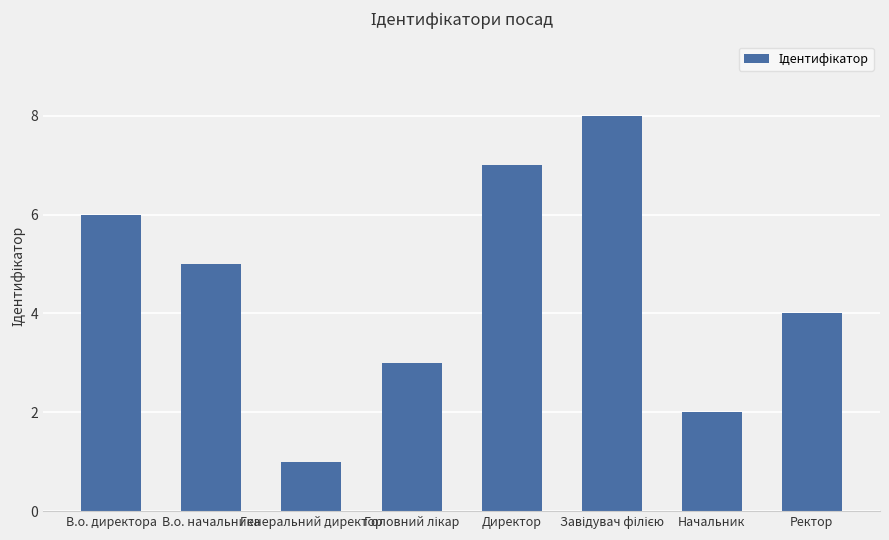

What is the change in value from В.о. директора to Ректор?

-2